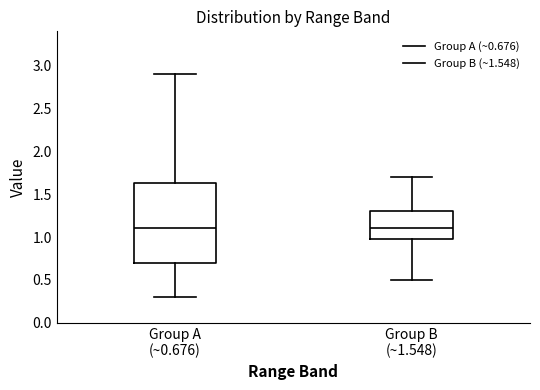

Comparing the boxes themselves (not the whiskers), which one is the tallest?

Group A (~0.676)